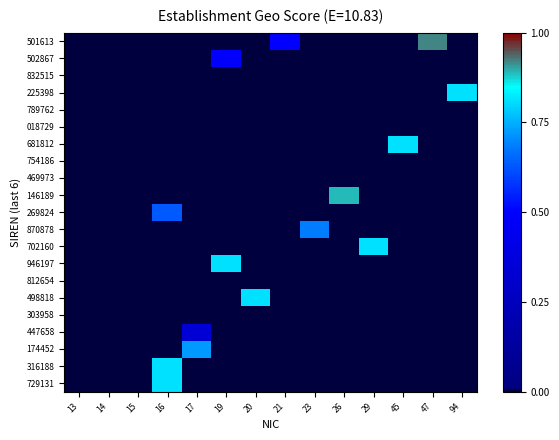

How many data points does each series have?

14